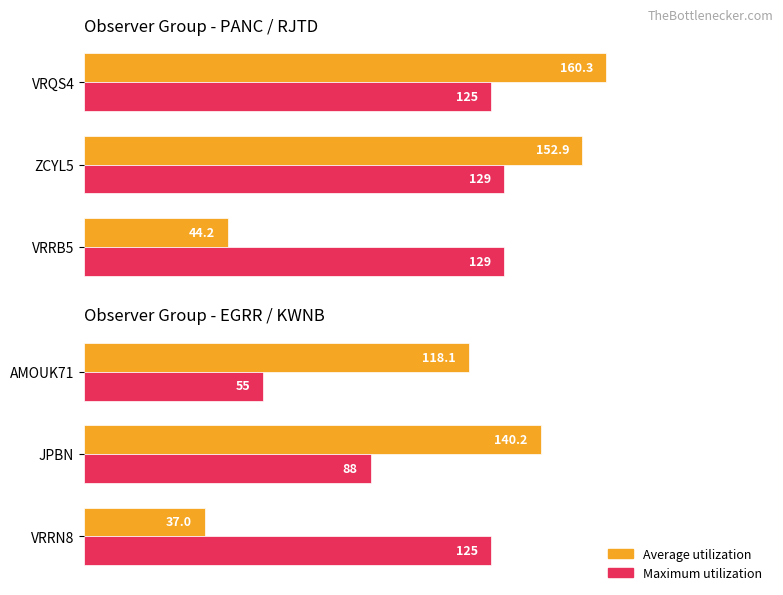

What are all the series names shown in the legend?

Average utilization, Maximum utilization